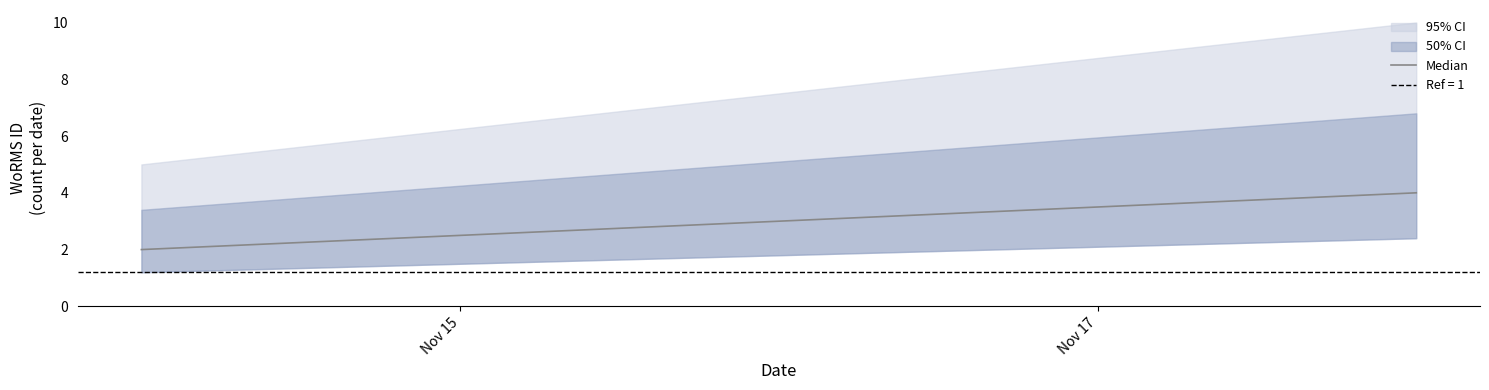

What is the difference between the maximum and minimum values?

2